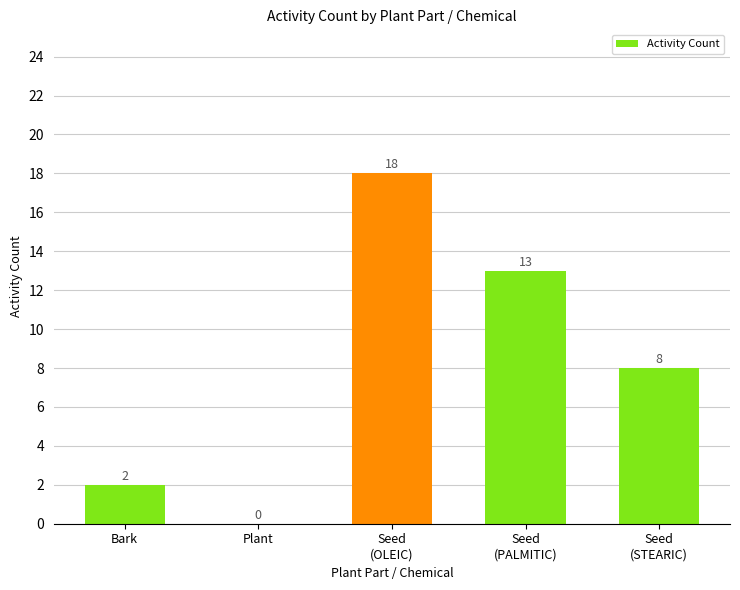

How many series are shown in this chart?

1